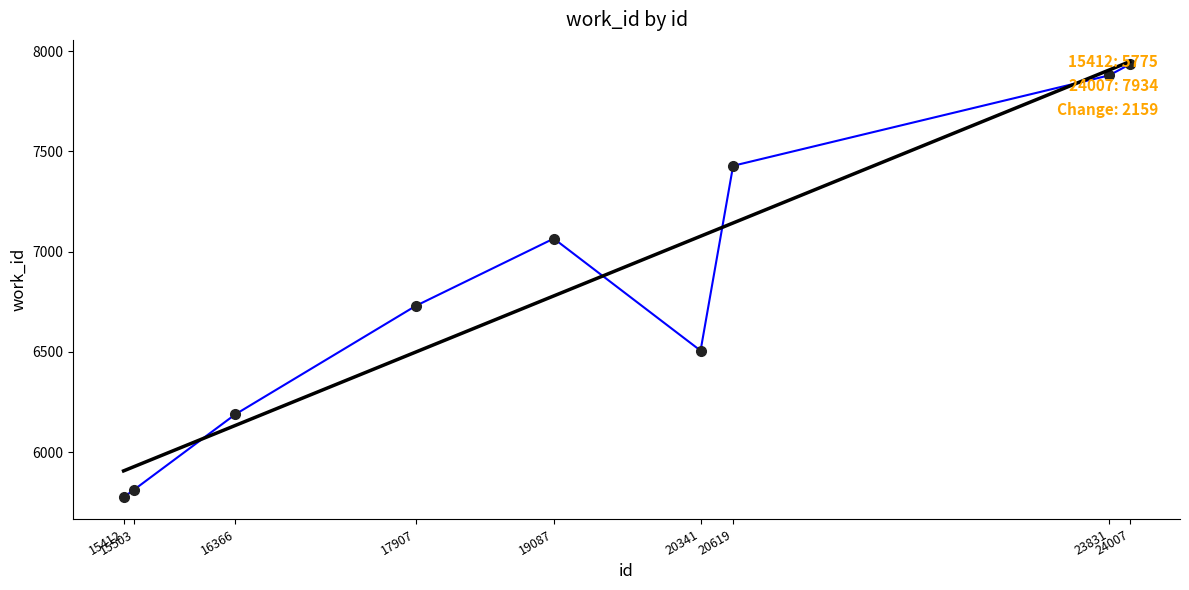

What is the smallest value displayed?

5775.0